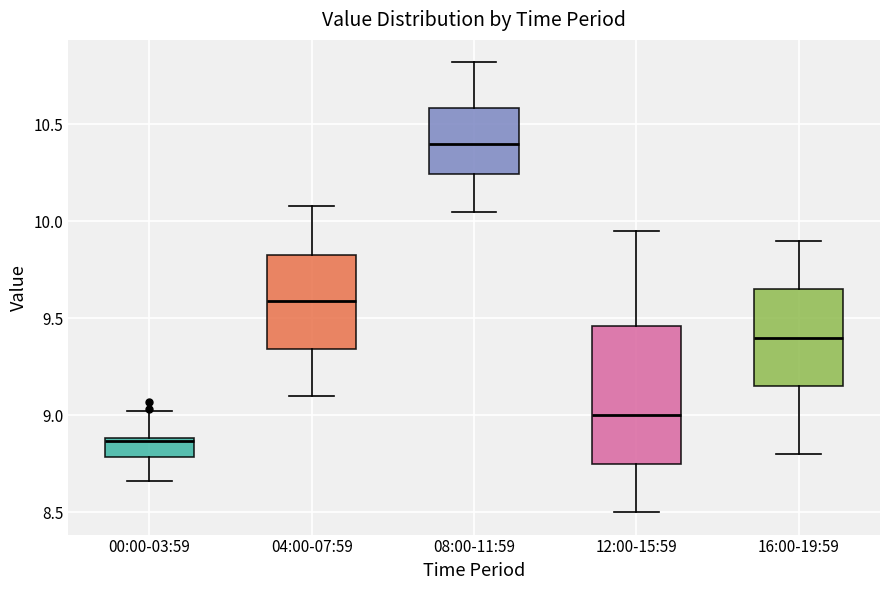

Which box's median line is the highest?

08:00-11:59